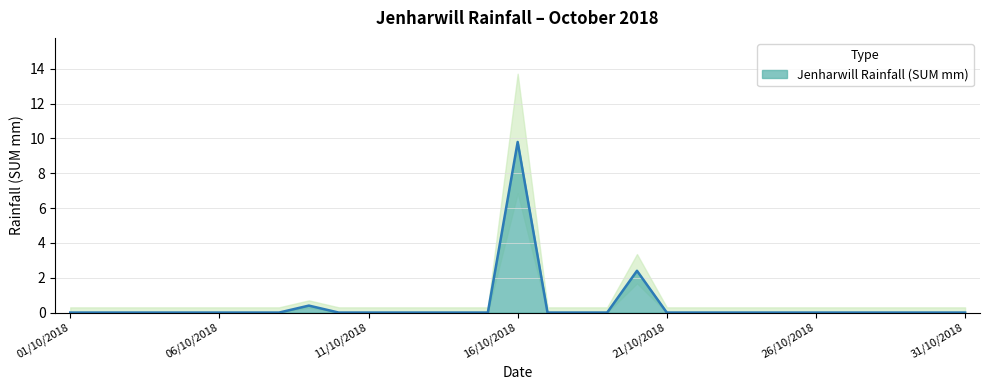

List the labels in order of value, largest first.

16/10/2018, 20/10/2018, 09/10/2018, 01/10/2018, 02/10/2018, 03/10/2018, 04/10/2018, 05/10/2018, 06/10/2018, 07/10/2018, 08/10/2018, 10/10/2018, 11/10/2018, 12/10/2018, 13/10/2018, 14/10/2018, 15/10/2018, 17/10/2018, 18/10/2018, 19/10/2018, 21/10/2018, 22/10/2018, 23/10/2018, 24/10/2018, 25/10/2018, 26/10/2018, 27/10/2018, 28/10/2018, 29/10/2018, 30/10/2018, 31/10/2018